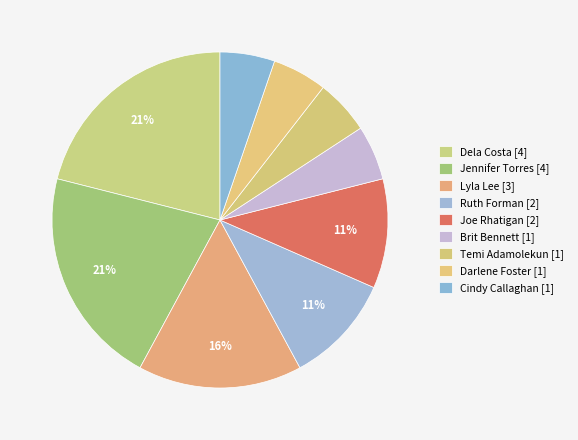

How many slices are in this pie chart?

9